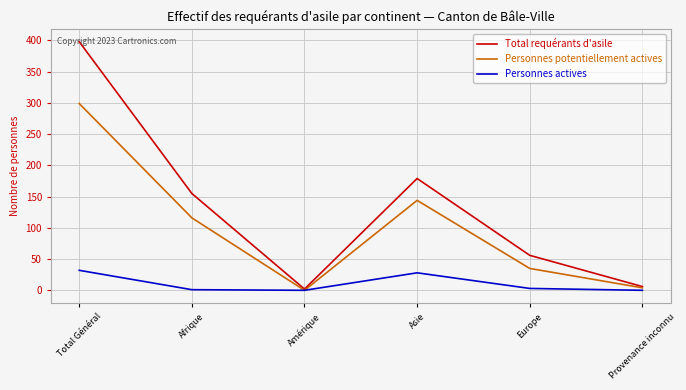

What is the average value of the Personnes actives series?

11